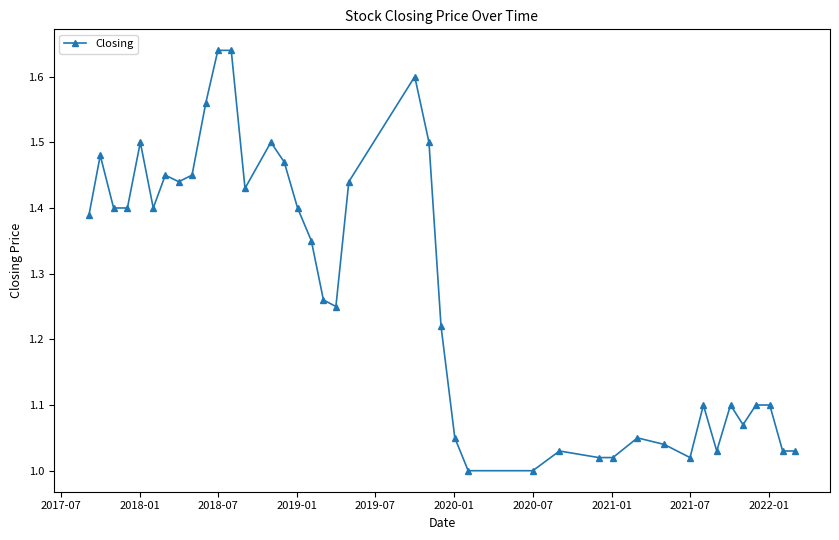

True or false: the data has more than 0 interior local peaks.

True